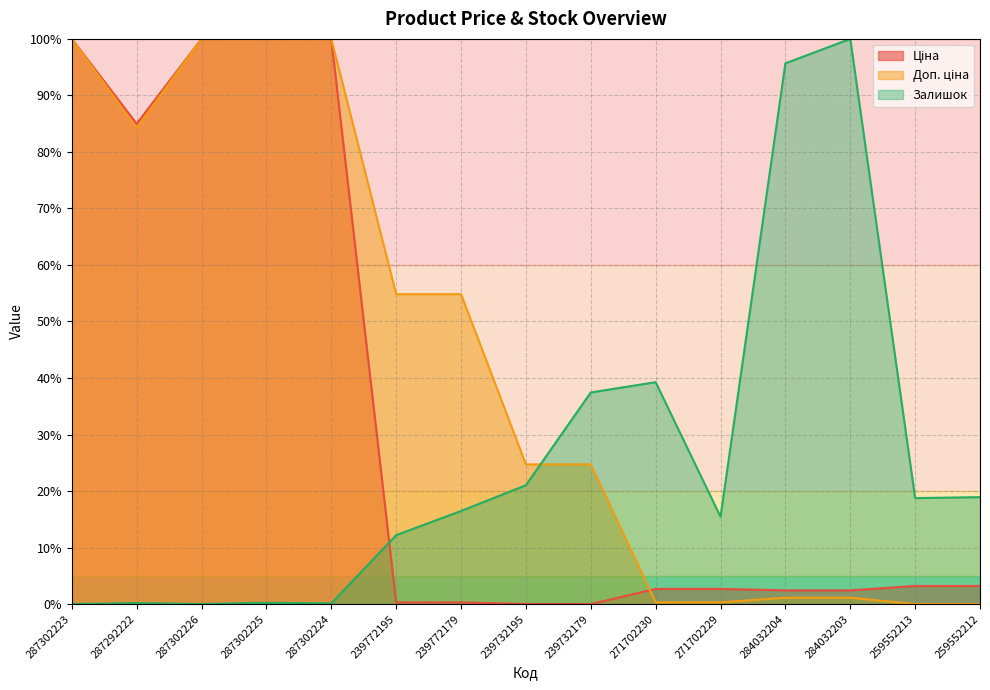

What is the average value of the Доп. ціна series?

43.1